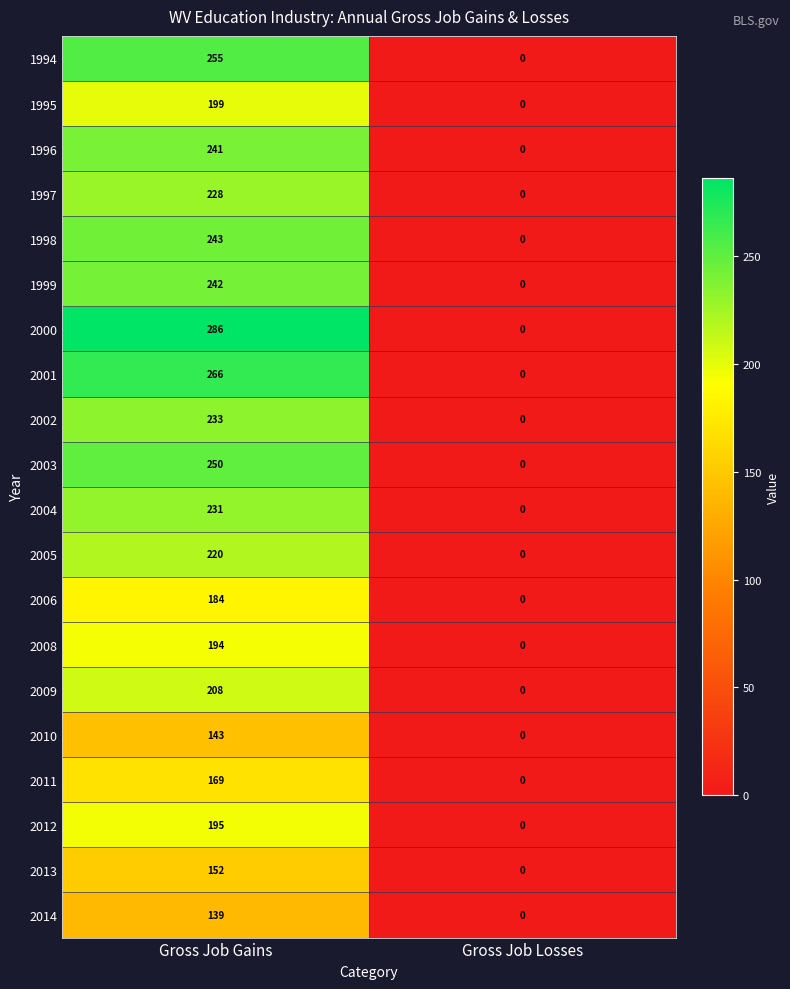

Which category has the highest value across all series?

Gross Job Gains